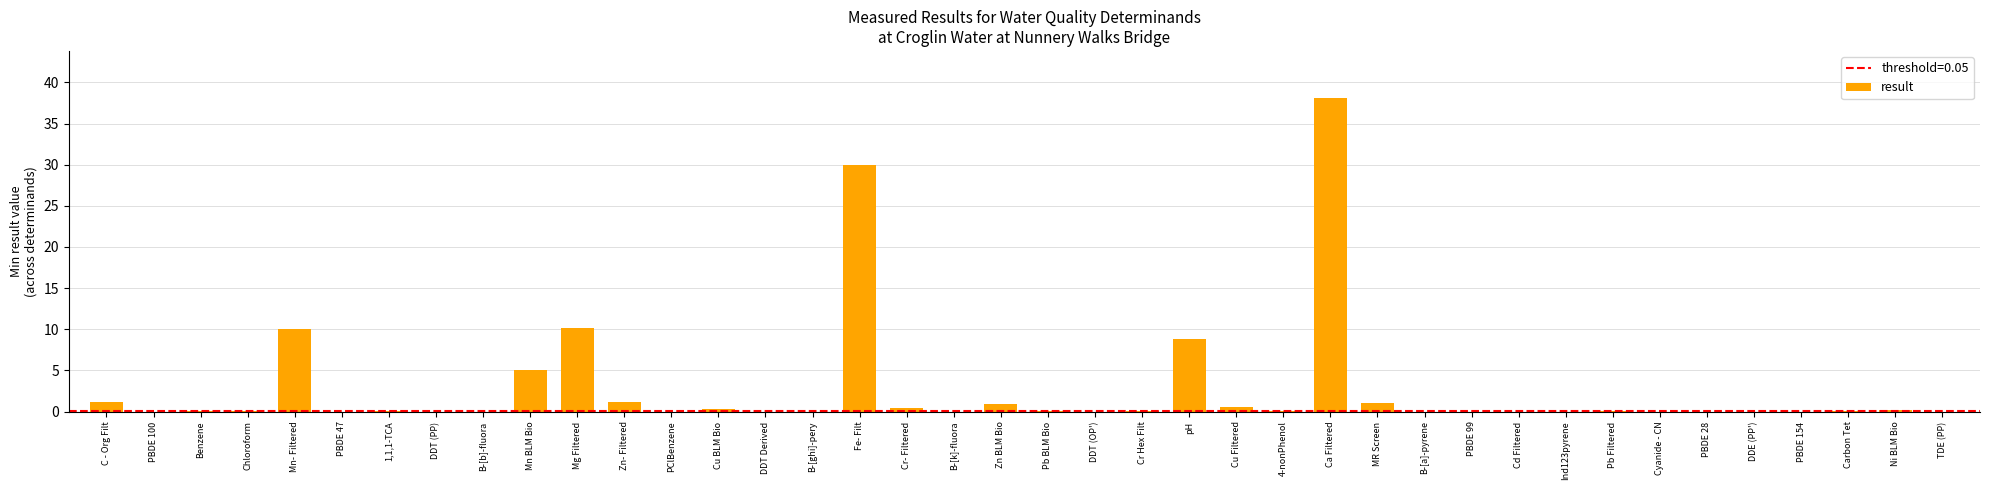

What is the sum of the values at Mn- Filtered and PBDE 100?

10.0